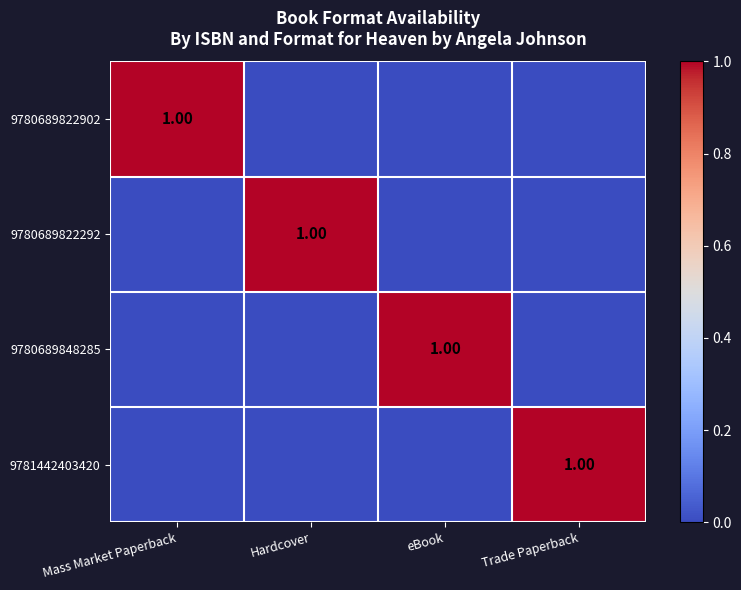

At how many categories does at least one series exceed 0?

4